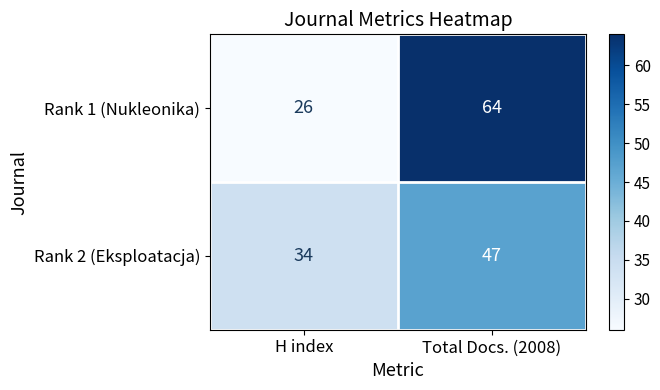

What is the difference between the Rank 1 (Nukleonika) values at Total Docs. (2008) and H index?

38